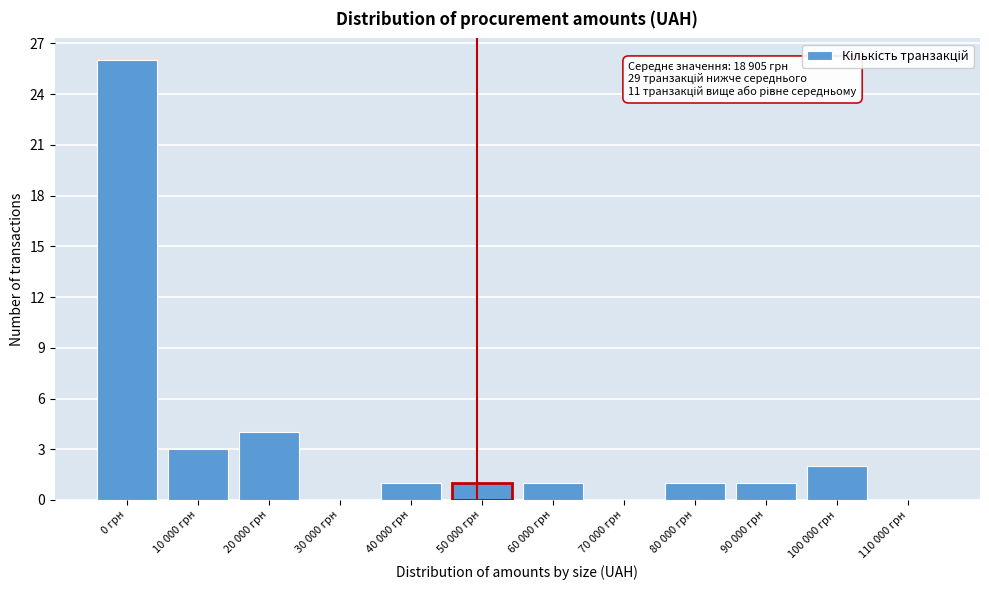

Reading left to right, transcribe all the data shown in this chart.

0 грн=26	10 000 грн=3	20 000 грн=4	30 000 грн=0	40 000 грн=1	50 000 грн=1	60 000 грн=1	70 000 грн=0	80 000 грн=1	90 000 грн=1	100 000 грн=2	110 000 грн=0